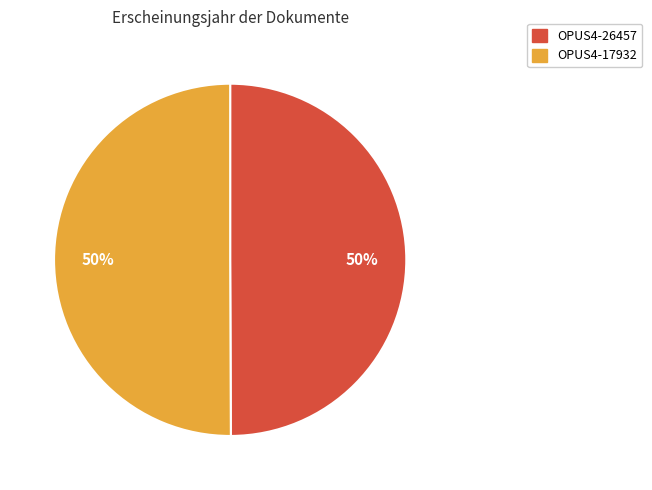

True or false: OPUS4-26457 accounts for 50% of the total.

True